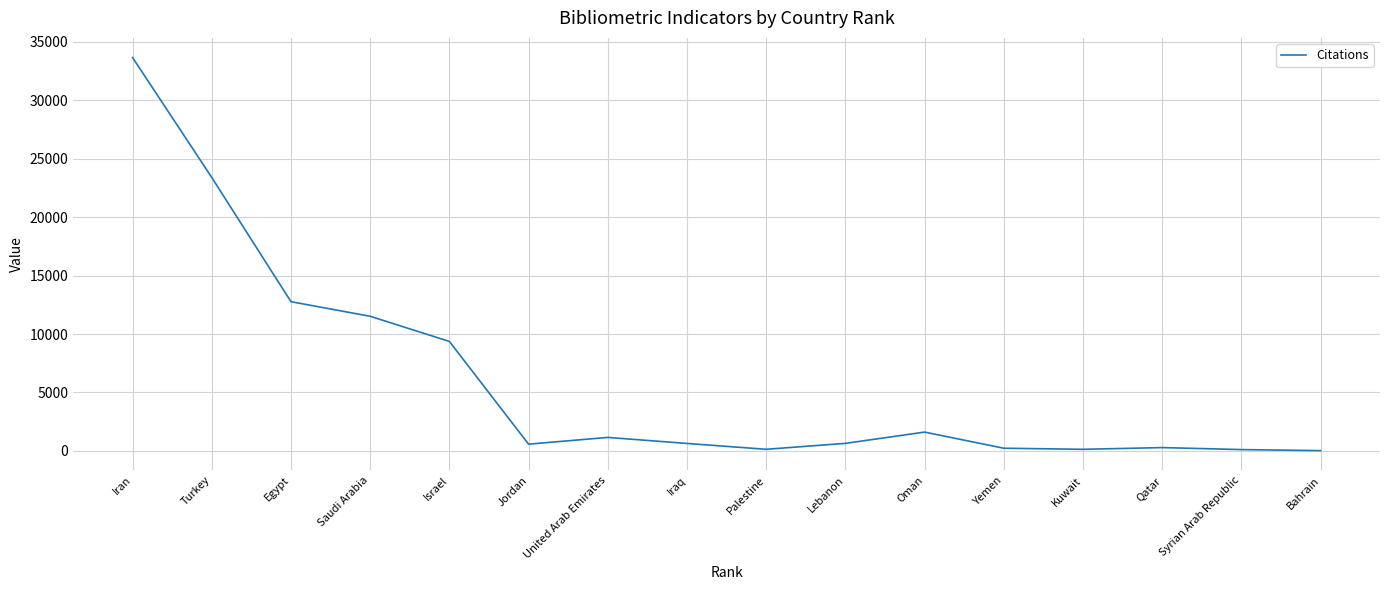

True or false: the data has more than 2 interior local peaks.

True